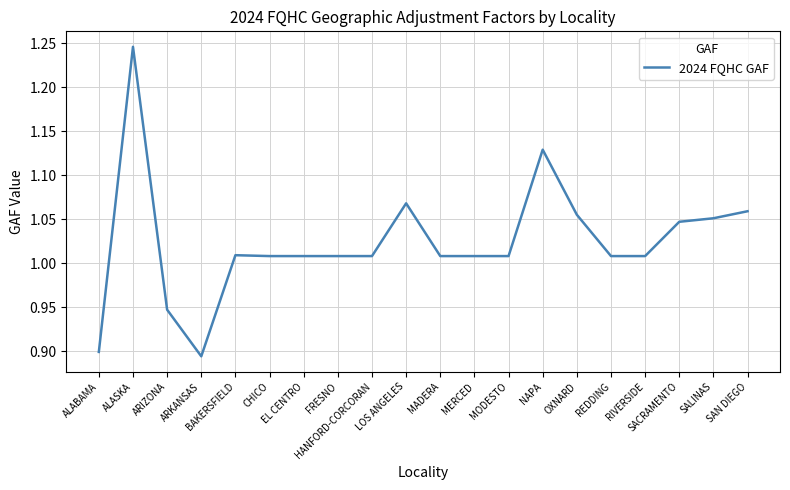

What is the difference between the maximum and minimum values?

0.4